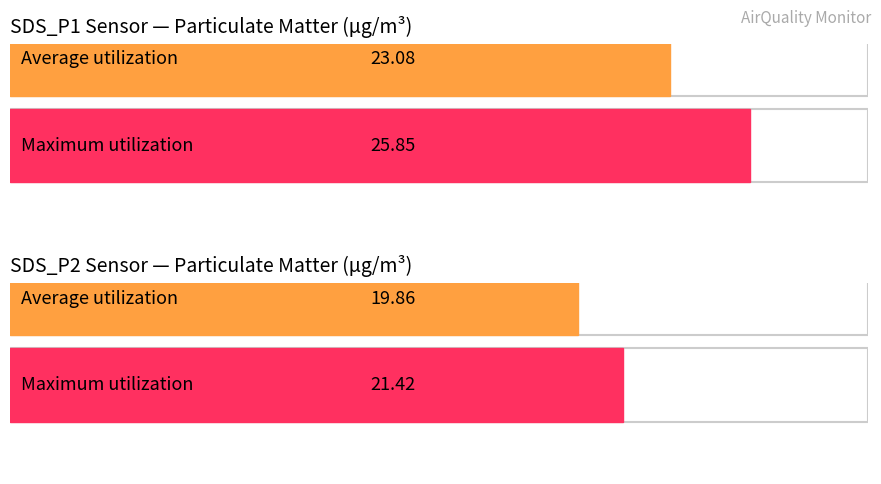

True or false: SDS_P2 has a value of 29.0 at 00:09.

False